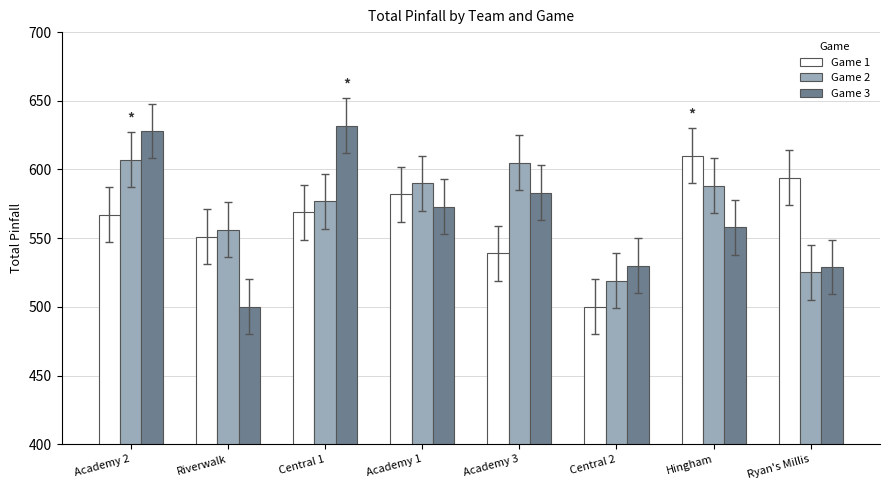

Which series has the largest range (max minus min)?

Game 3